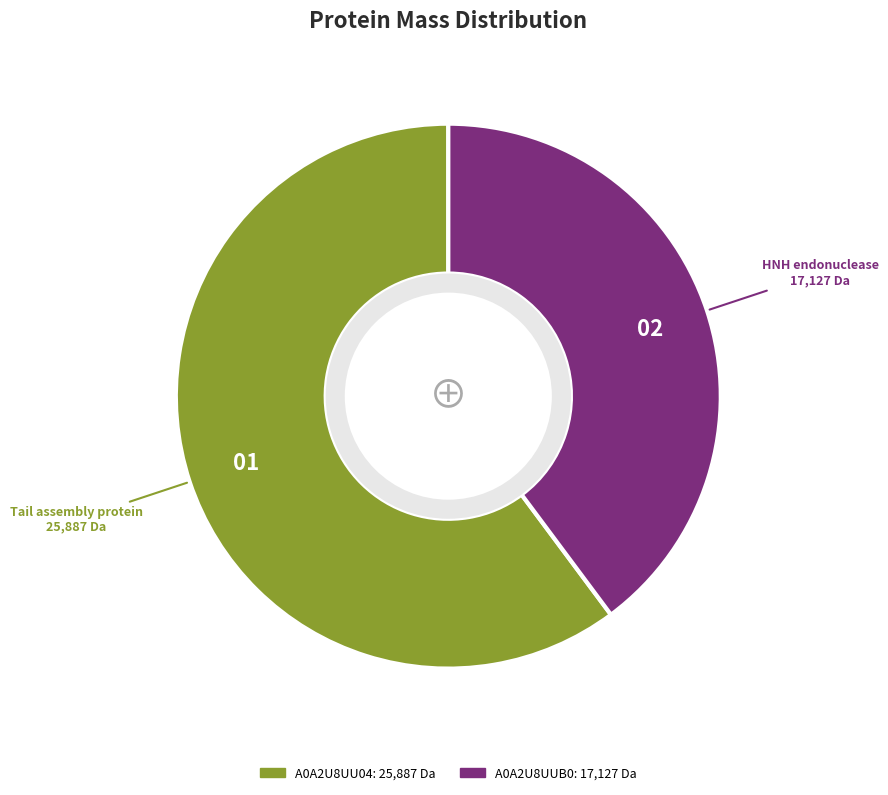

Does any single category account for the majority?

Yes